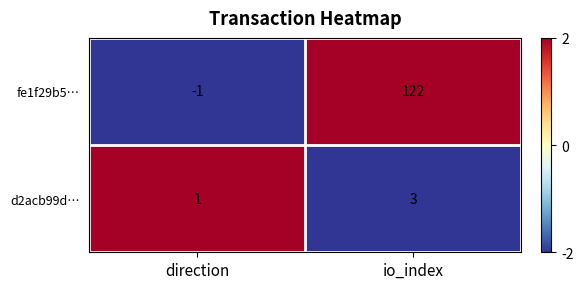

At which category does the chart reach its peak across all series?

io_index